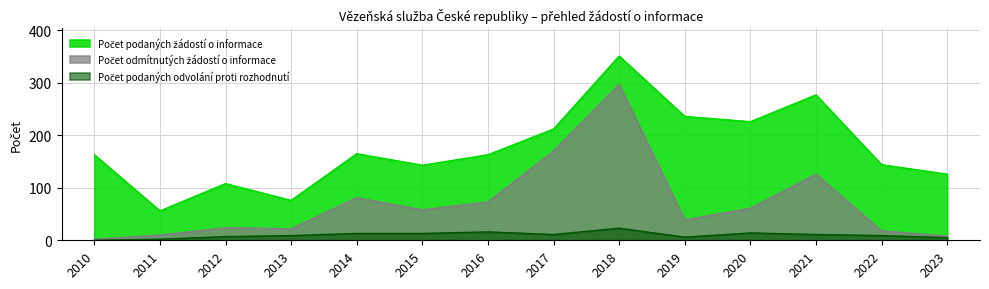

True or false: Počet podaných žádostí o informace and Počet odmítnutých žádostí o informace cross at least once.

False